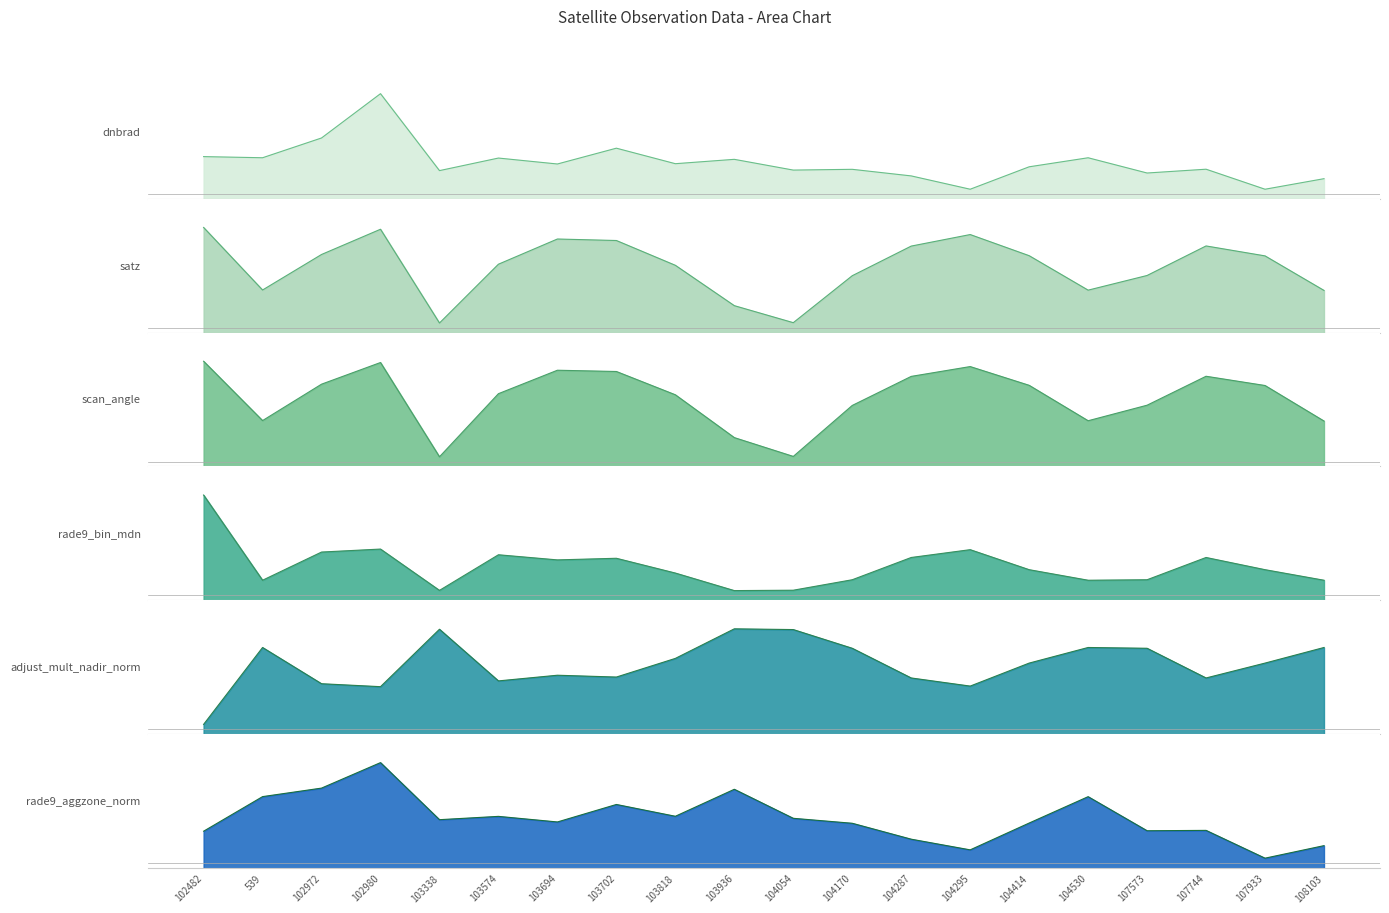

At 103574, list the series in order from largest to smallest.

satz, scan_angle, adjust_mult_nadir_norm, dnbrad, rade9_bin_mdn, rade9_aggzone_norm